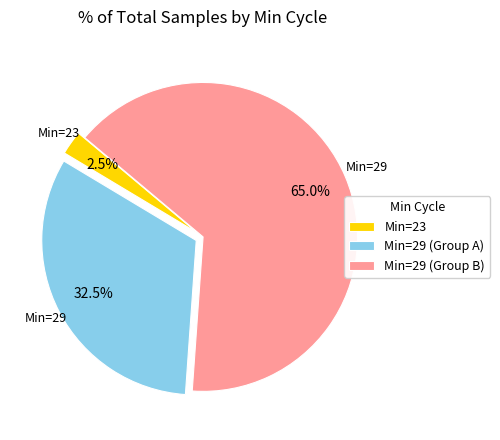

Is there a majority slice in this chart?

Yes